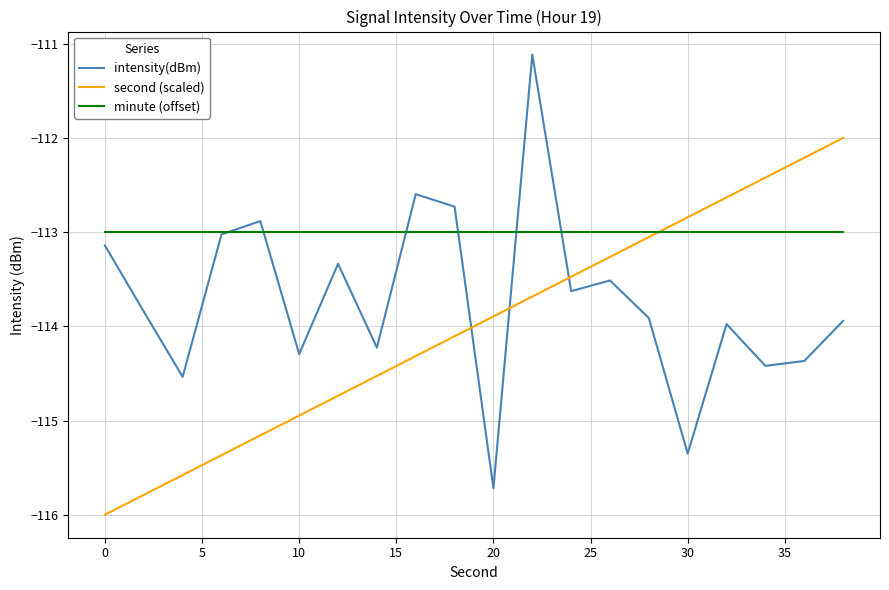

Count the number of data series in this chart.

3